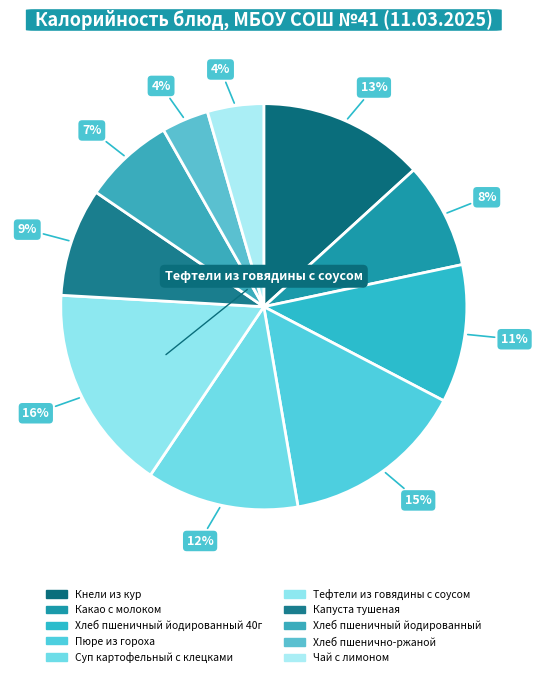

How many segments does this pie chart have?

10